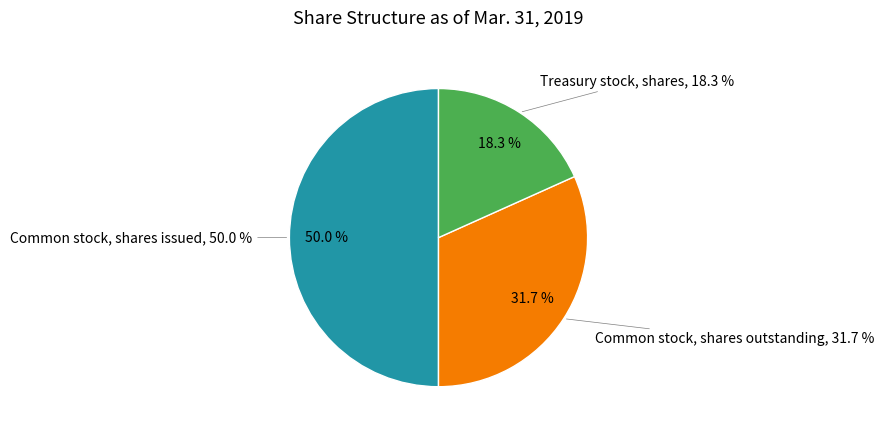

Does any single category account for the majority?

No